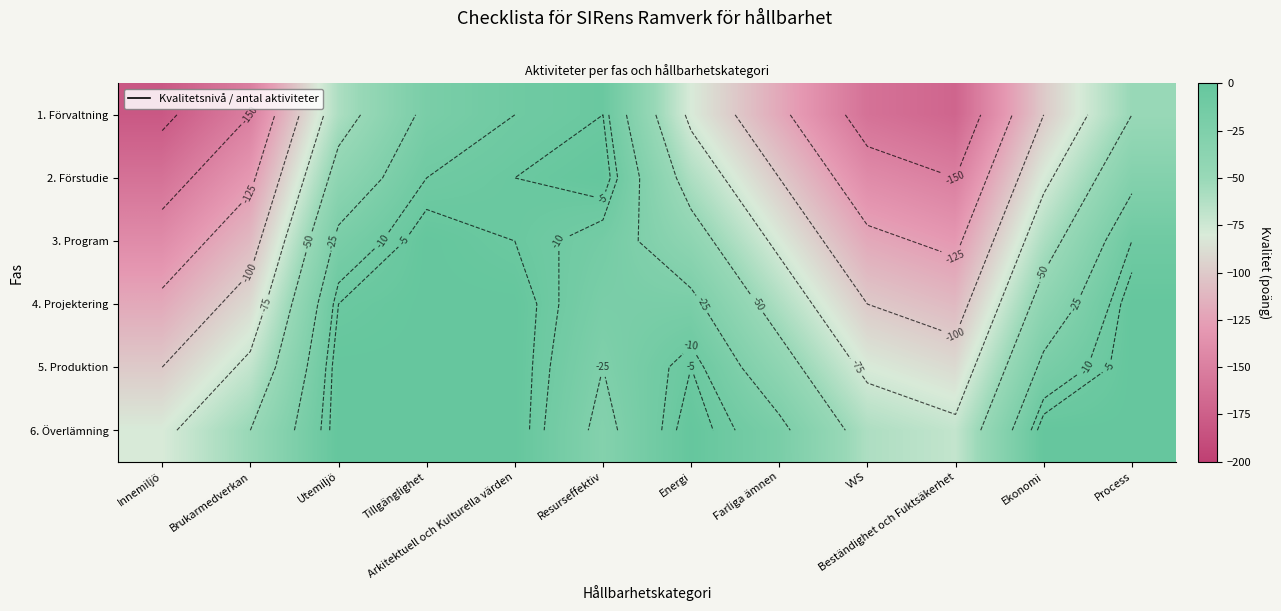

What is the difference between the maximum and second lowest values in the 4. Projektering series?

110